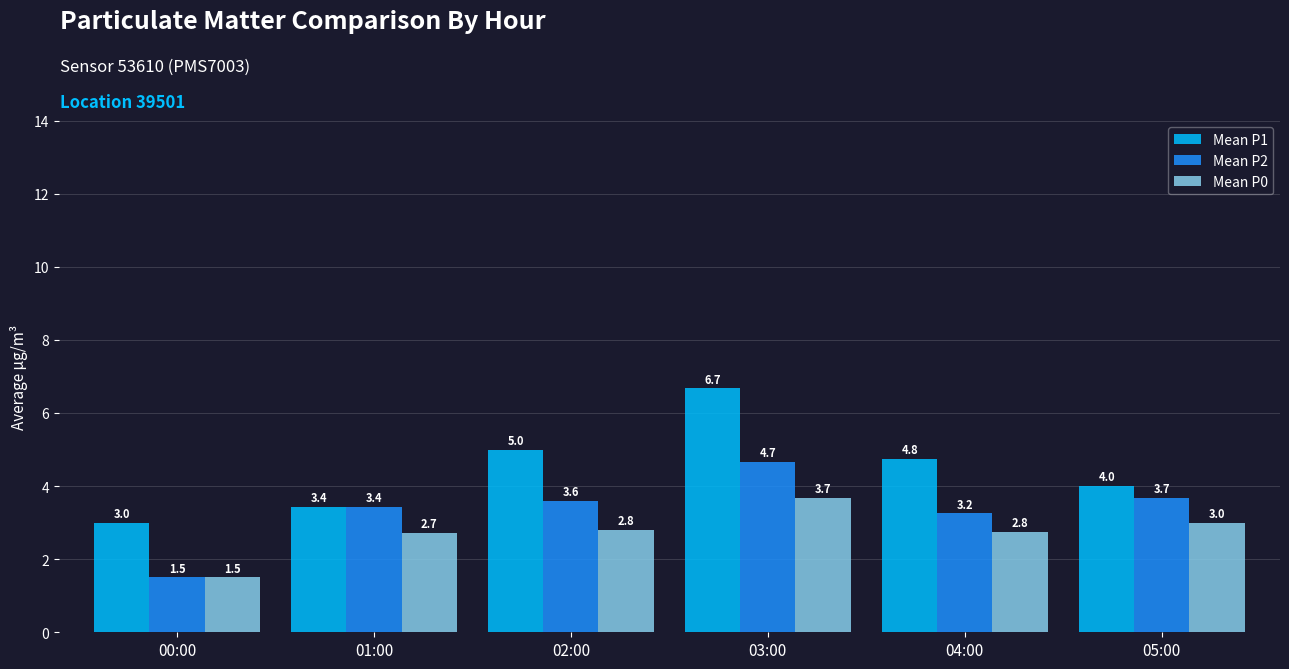

What is the sum of all Mean P2 values?

20.1